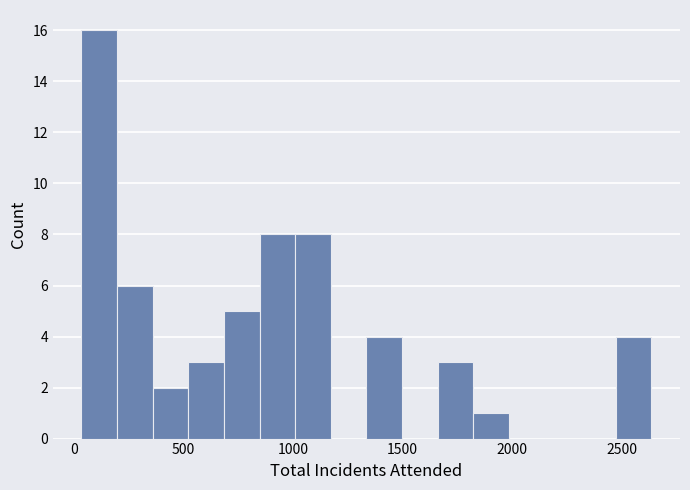

Around what value on the x-axis is the tallest bar? Give the approximate position of its centre, as read against the axis.

100